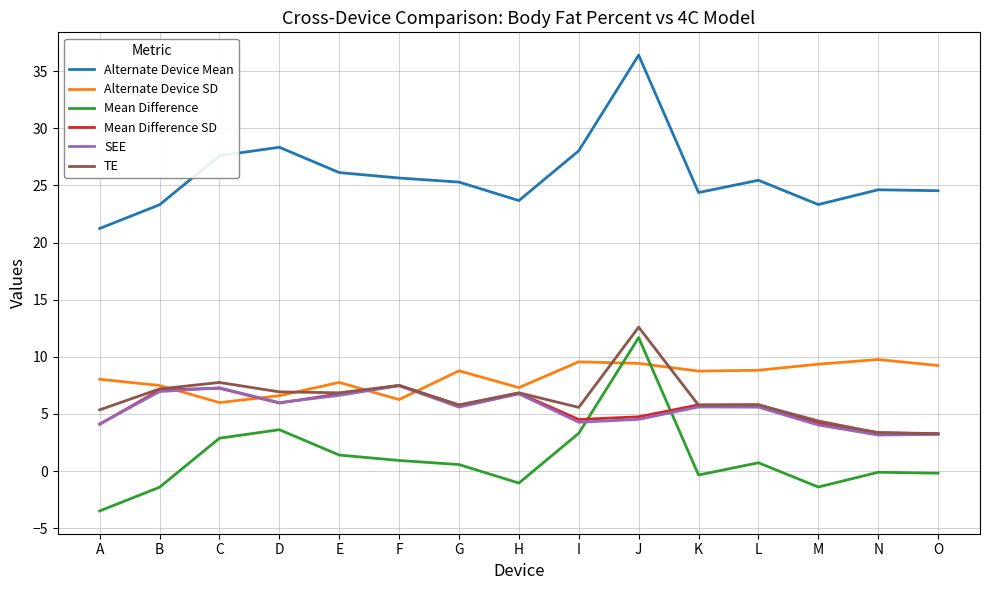

Is it true that Alternate Device Mean equals 25.7 at F?

True